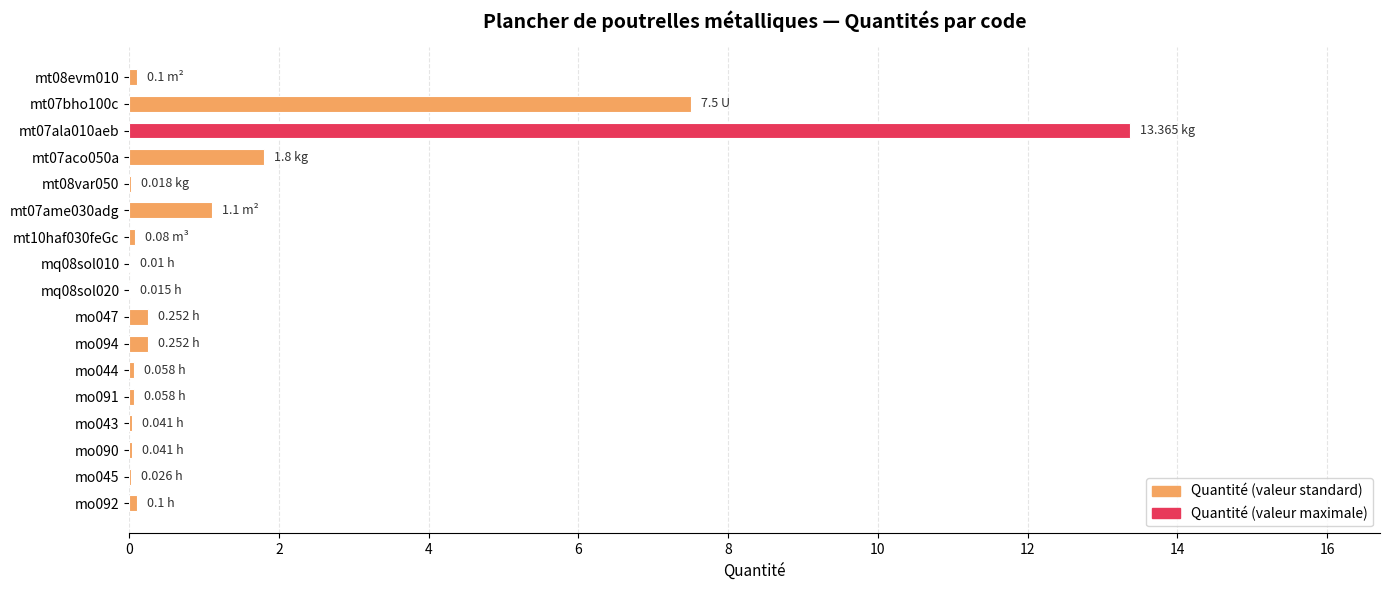

Where is the data nearest to the value 6?

mt07bho100c